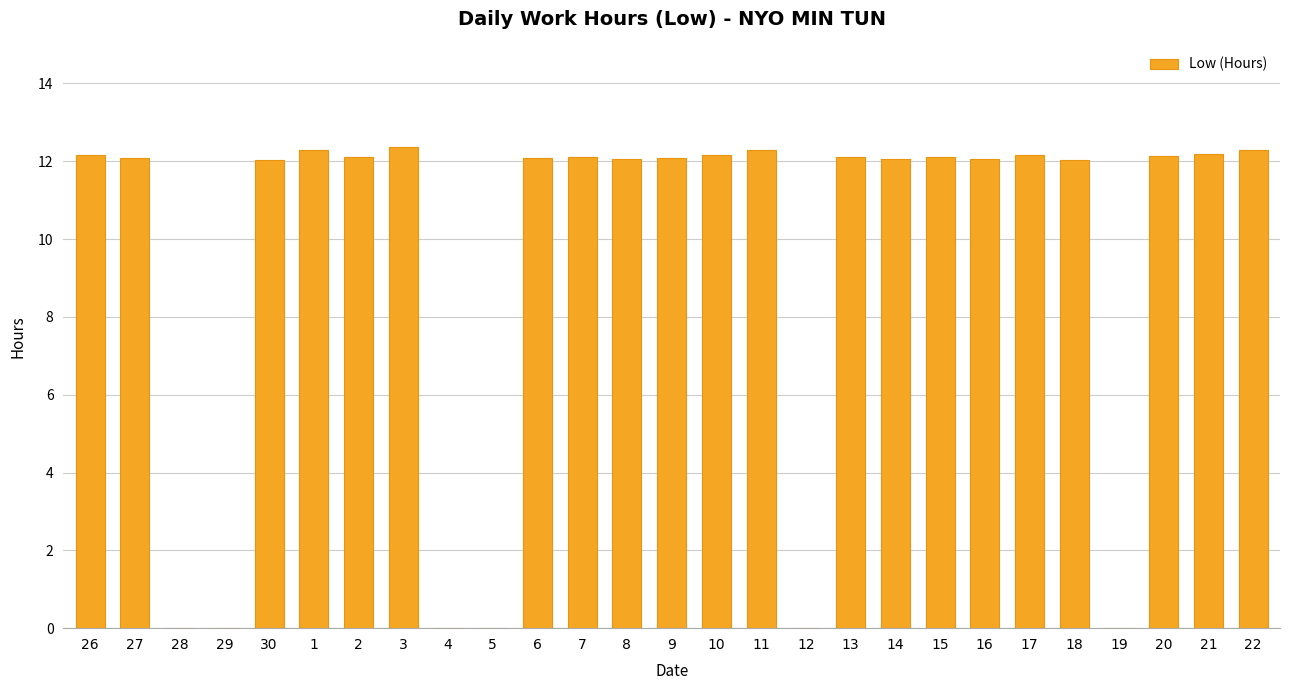

How many data points does each series have?

27